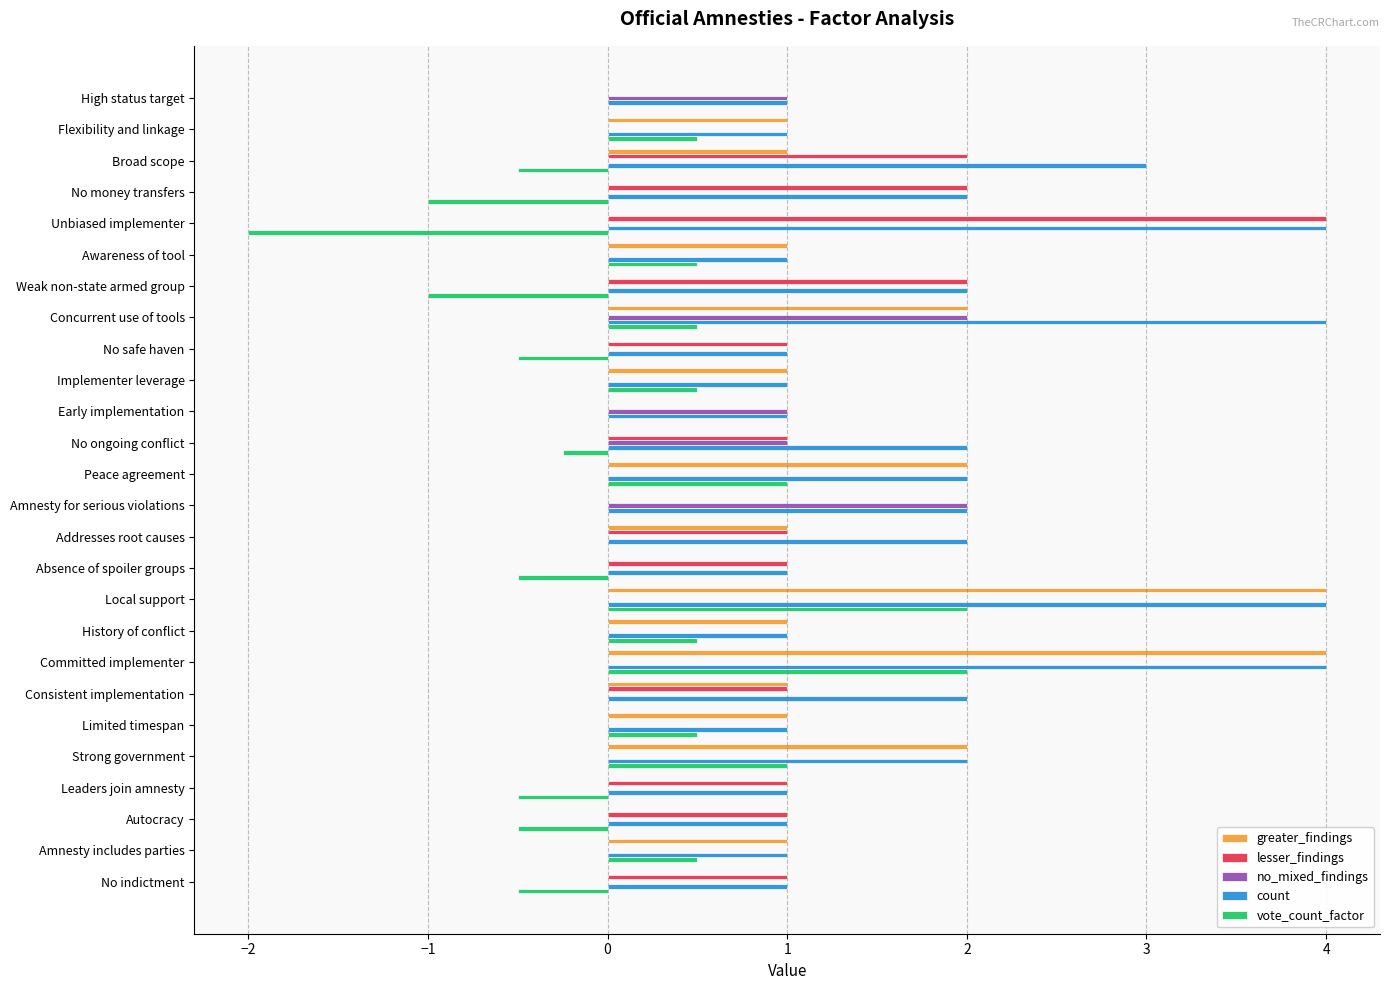

What value does the greater_findings series have at Limited timespan?

1.0